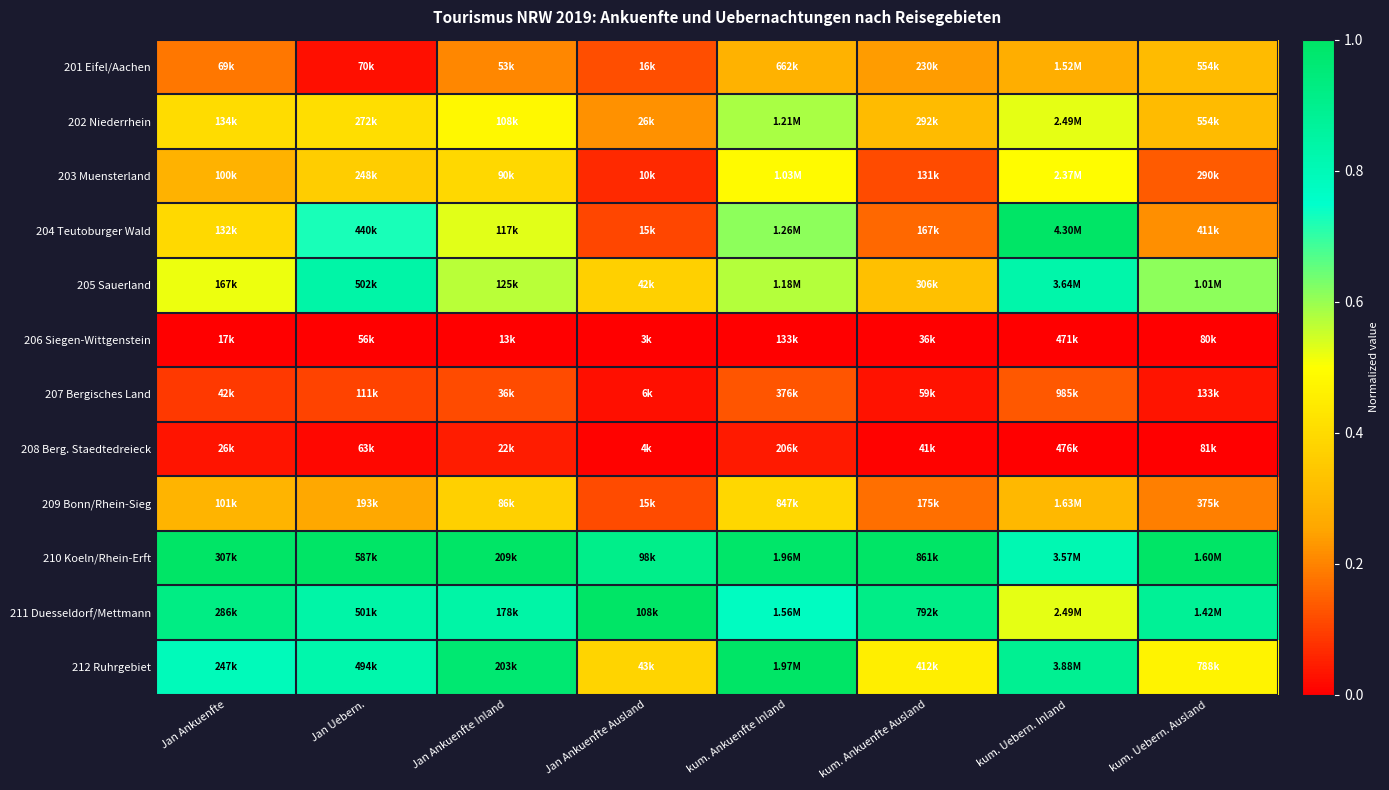

Rank the series by their maximum value, from lowest to highest.

206 Siegen-Wittgenstein, 208 Berg. Staedtedreieck, 207 Bergisches Land, 201 Eifel/Aachen, 209 Bonn/Rhein-Sieg, 203 Muensterland, 202 Niederrhein, 205 Sauerland, 204 Teutoburger Wald, 210 Koeln/Rhein-Erft, 211 Duesseldorf/Mettmann, 212 Ruhrgebiet